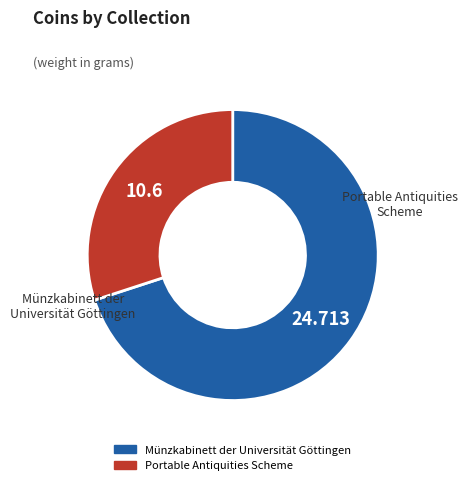

To the nearest percent, what is the combined percentage of Portable Antiquities Scheme and Münzkabinett der Universität Göttingen?

100%